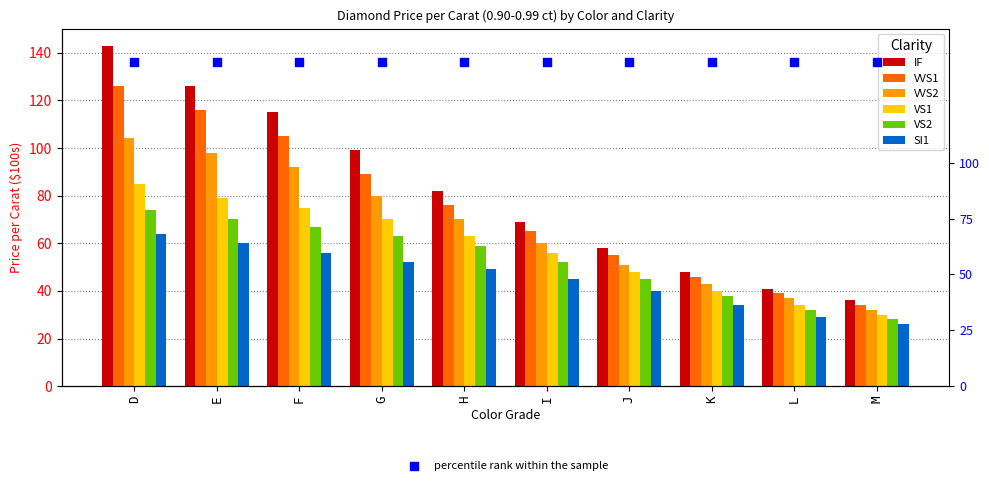

What is the total value across all series at H?

399